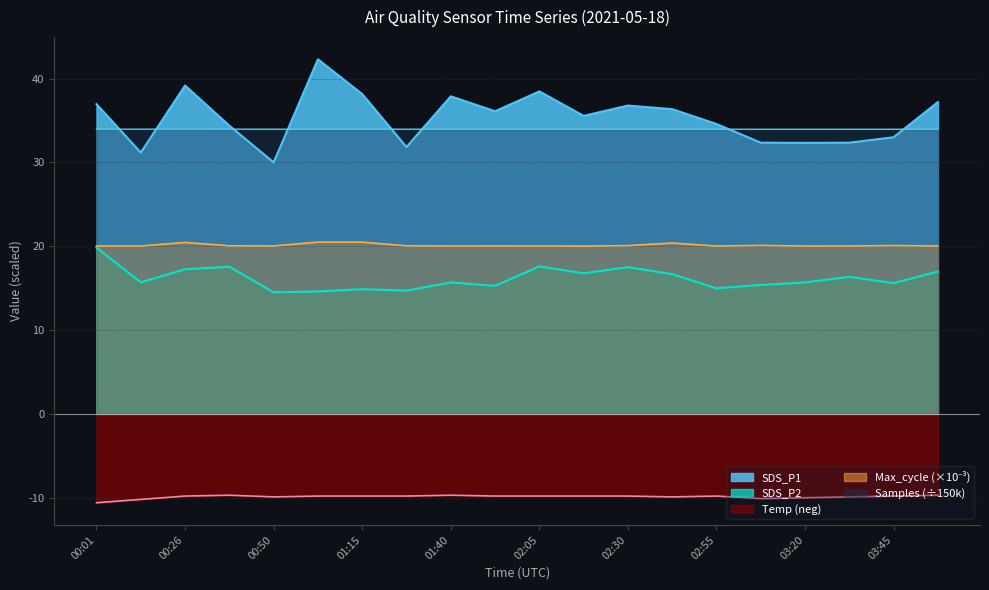

What is the label of the 5th point from the left?

00:50